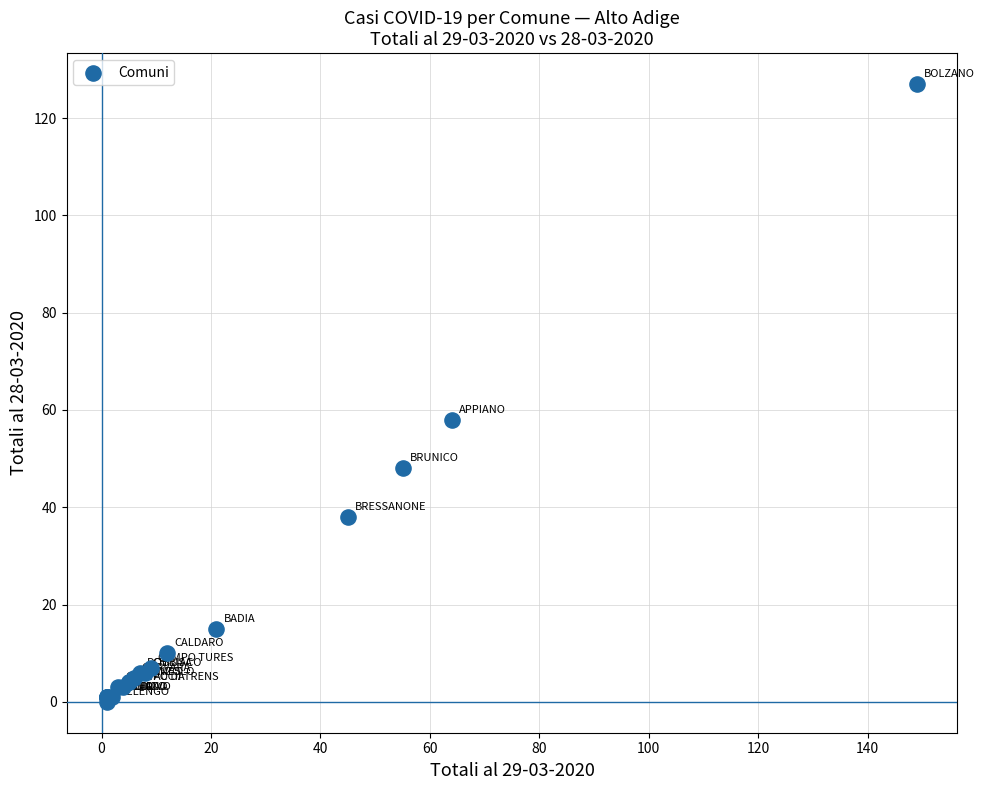

What Y value in the scatter plot is closest to 63?

58